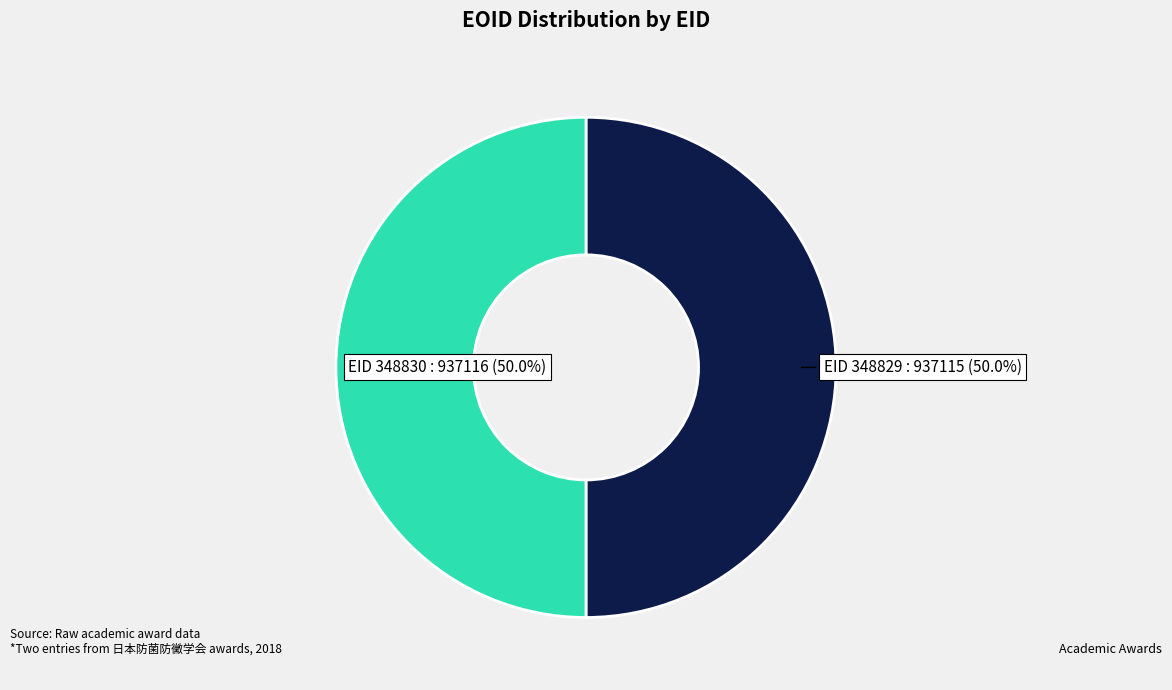

How many slices are in this pie chart?

2